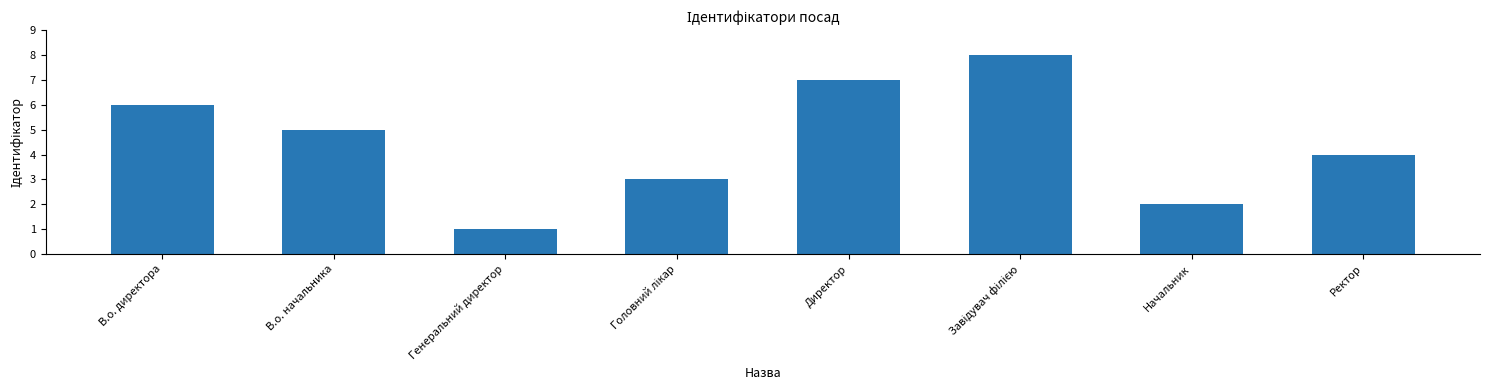

True or false: the data shows 11 at Директор.

False